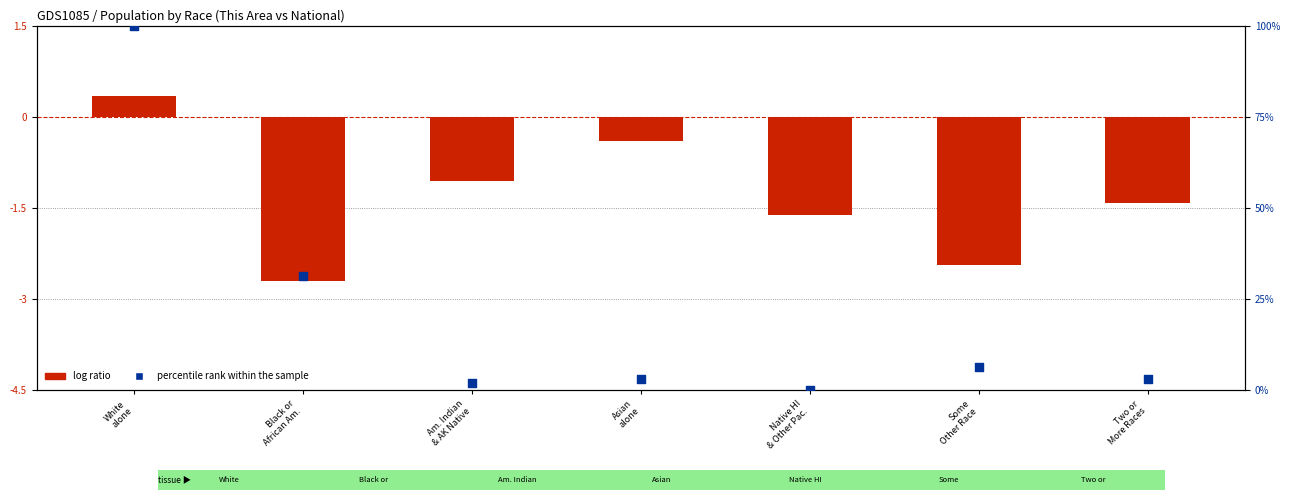

What are all the series names shown in the legend?

log ratio, percentile rank within the sample